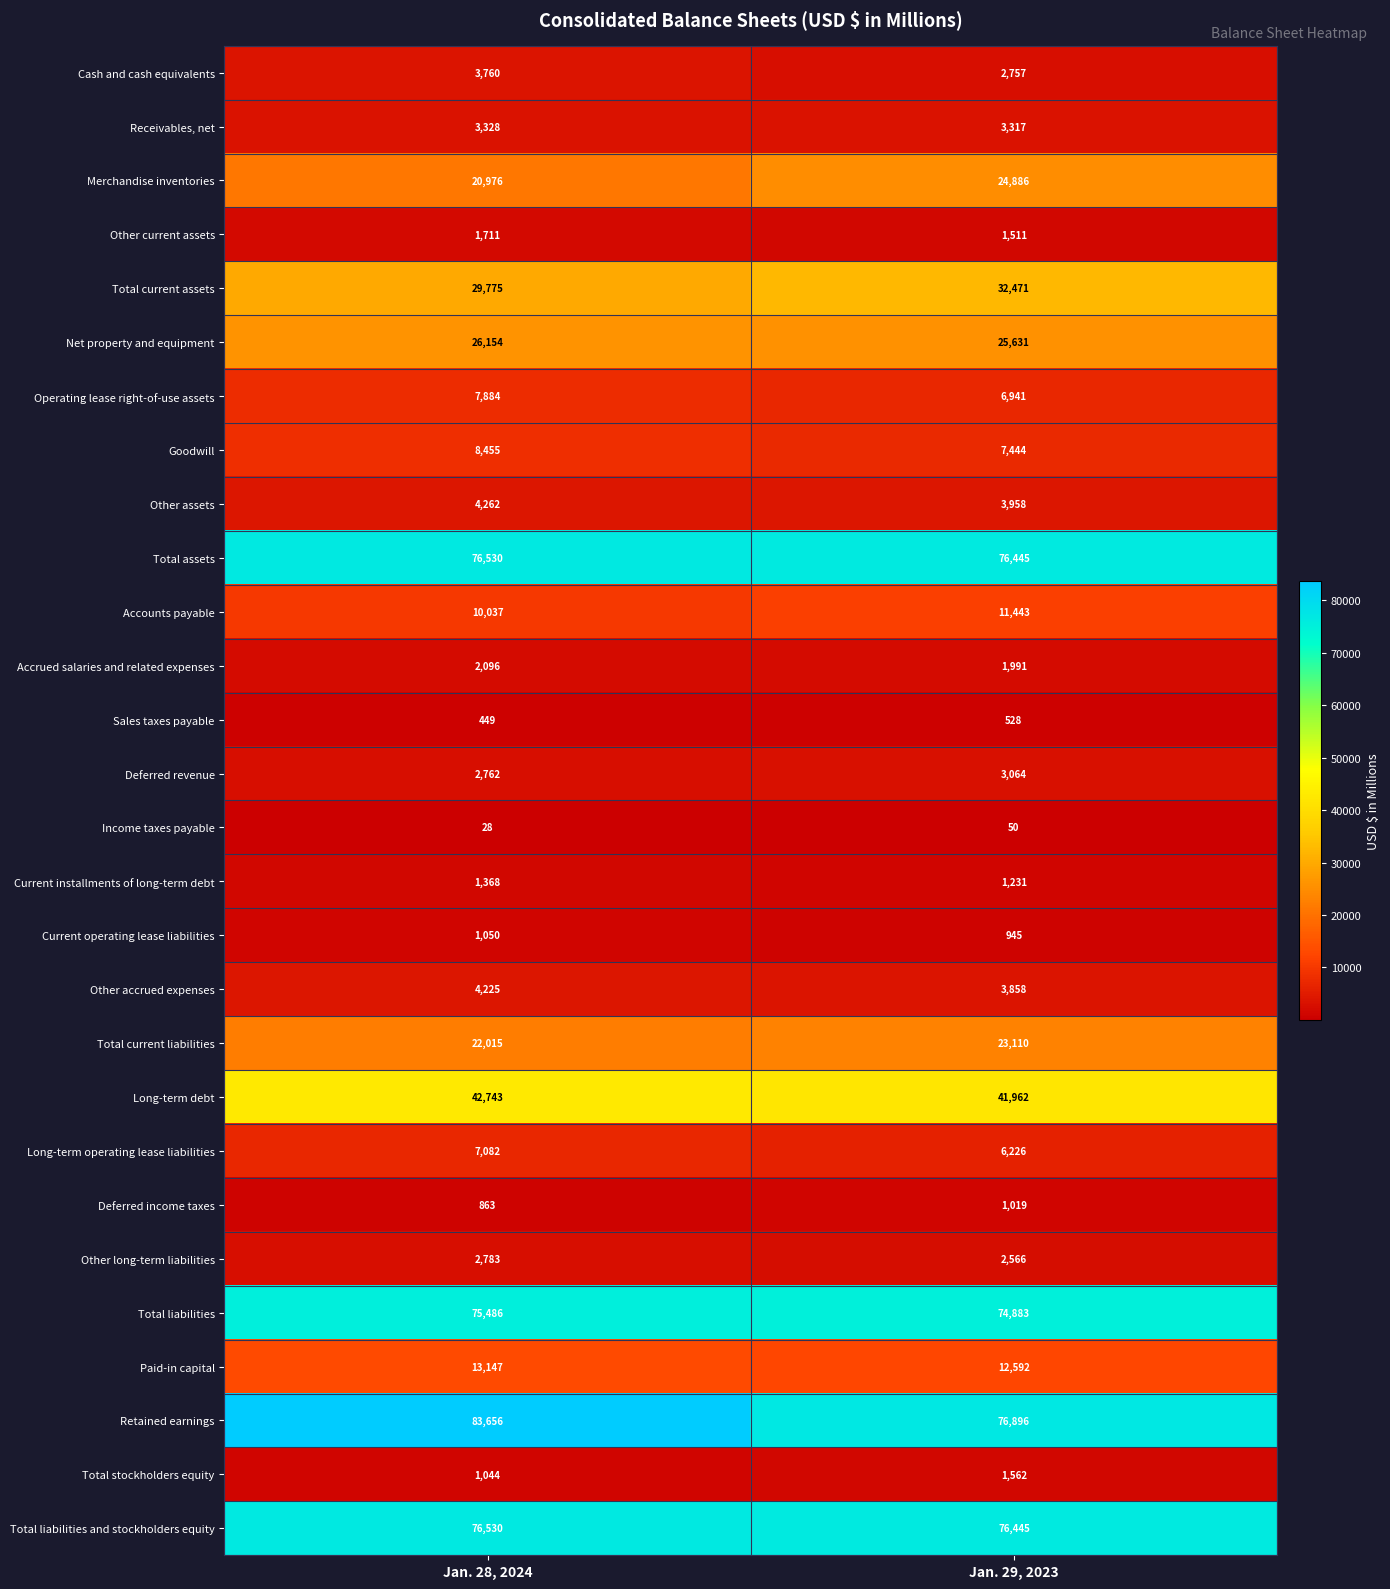

Is the value of Accrued salaries and related expenses at Jan. 29, 2023 greater than the value of Deferred income taxes at Jan. 28, 2024?

Yes